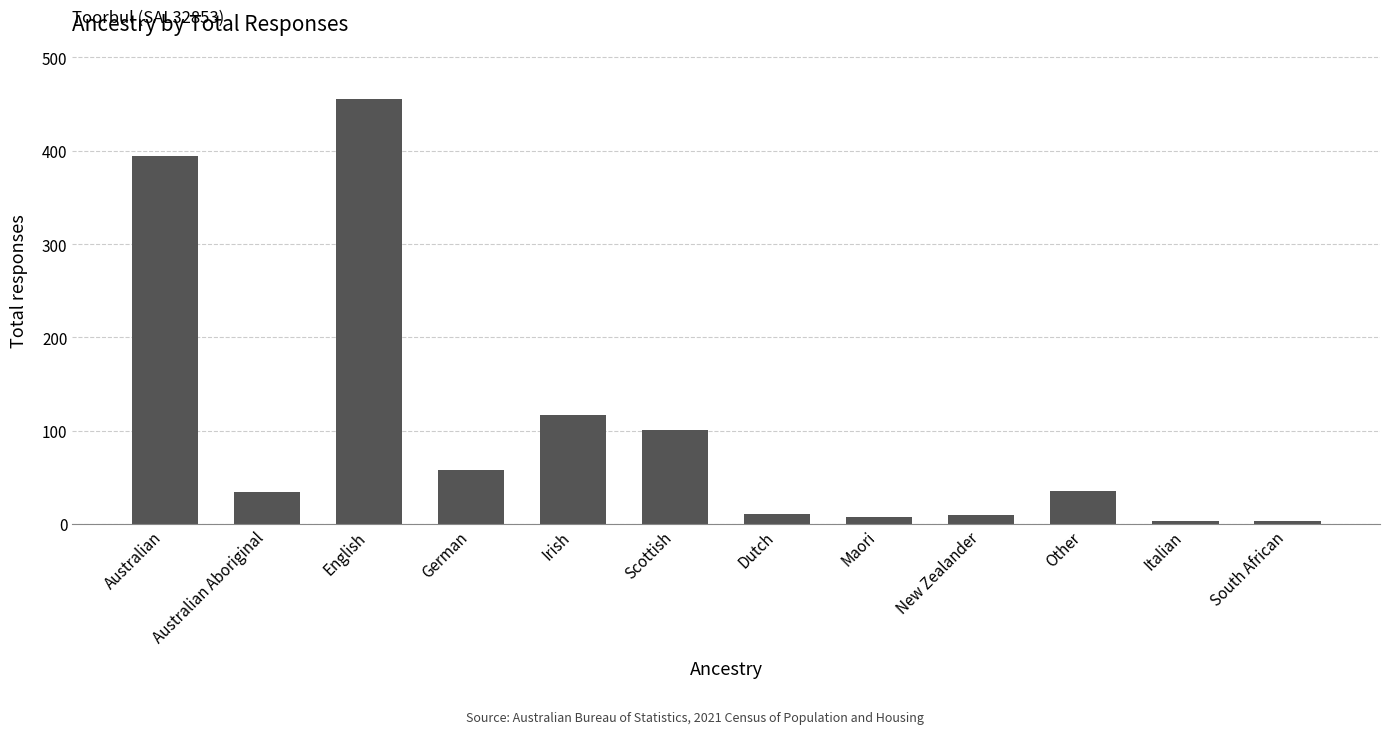

Read the value at Scottish, to the nearest 10.

100